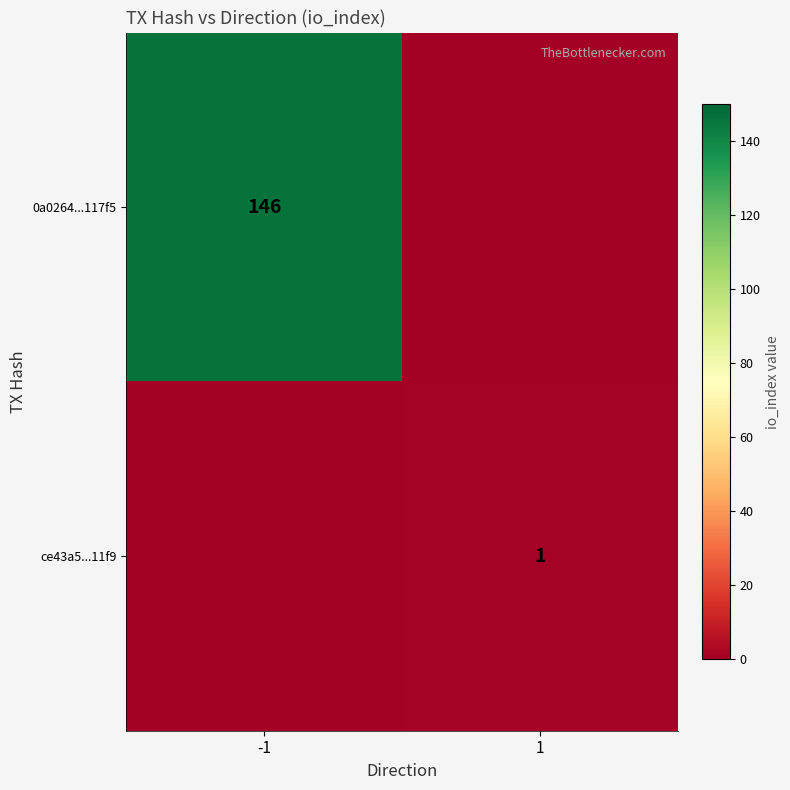

True or false: 0a0264...117f5 has a value of 146 at -1.

True